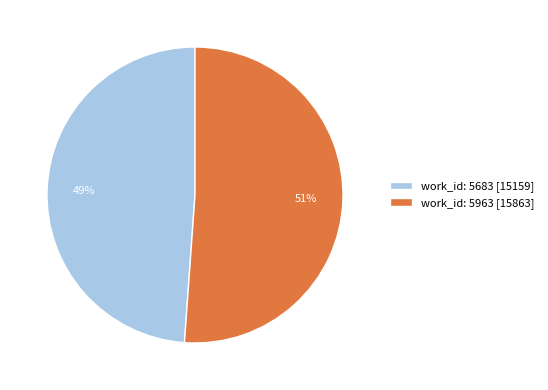

To the nearest percent, what portion does work_id: 5683 represent?

49%